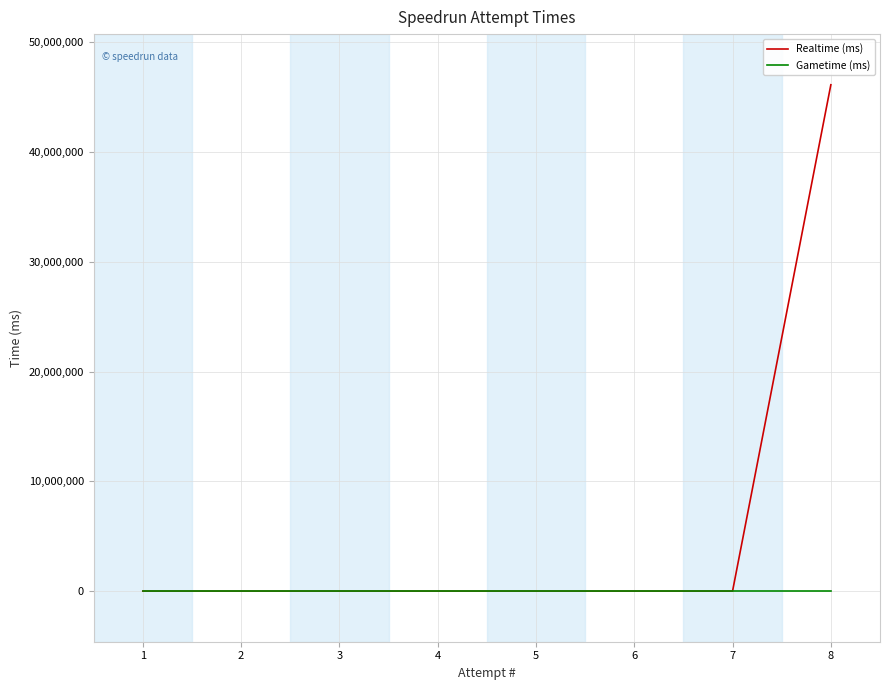

The value of Realtime (ms) at 2 is 0. True or false?

True